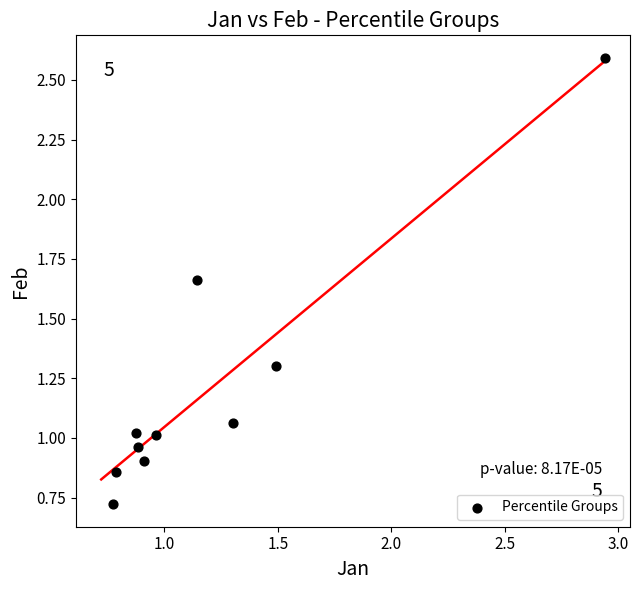

What is the average Y value?

1.2